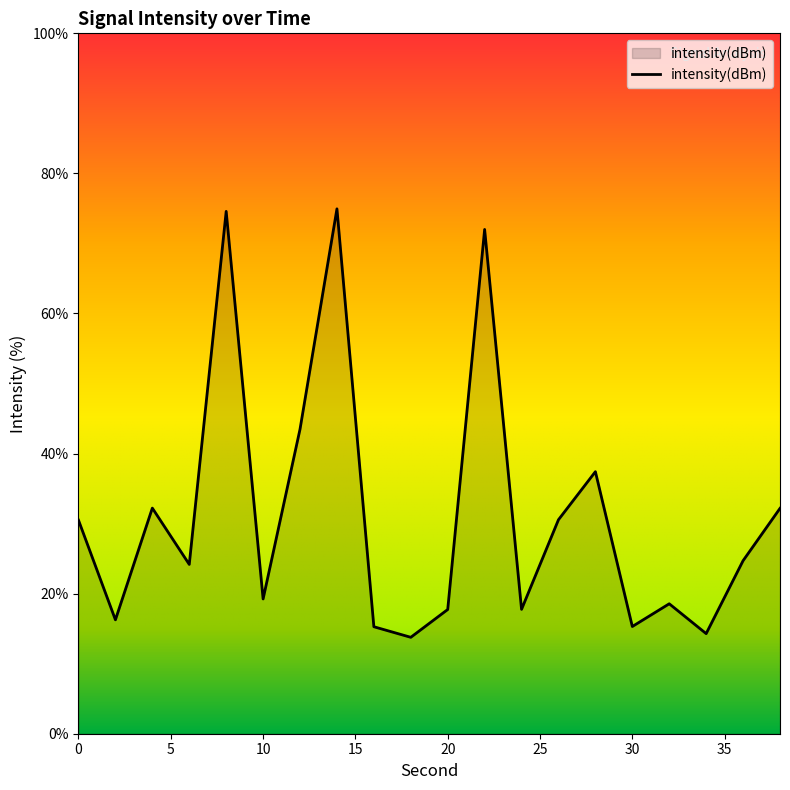

What is the greatest value displayed?

74.9